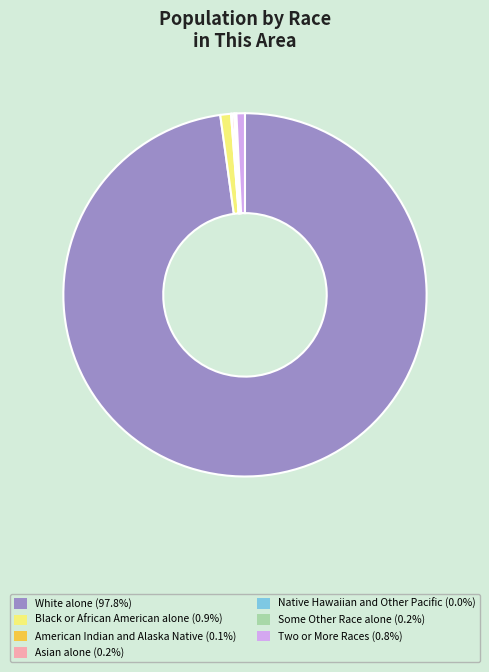

Is there any slice that represents more than half of the pie?

Yes